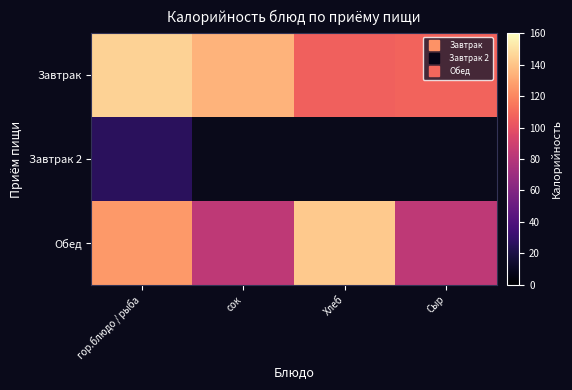

Which series has the largest total across all categories?

Завтрак